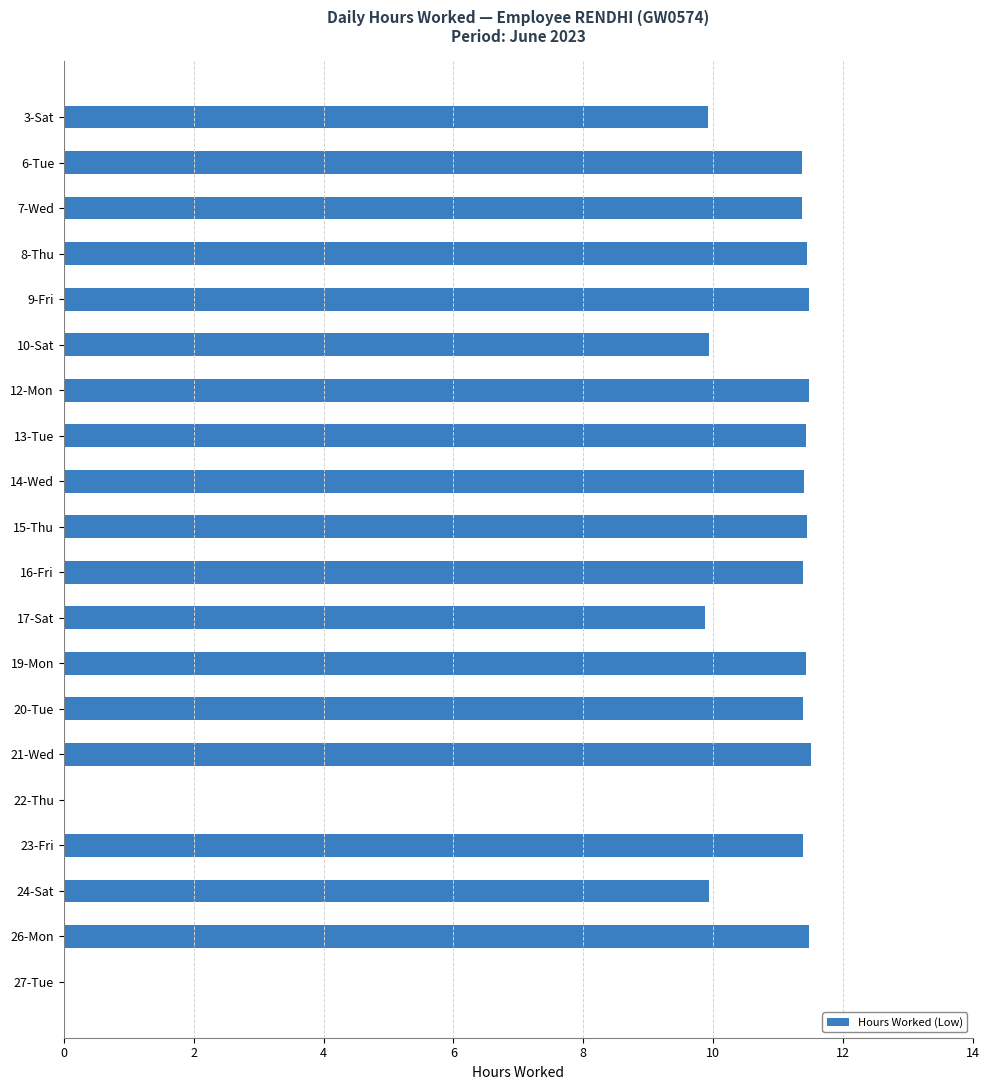

What is the sum of the values at 19-Mon and 22-Thu?

11.4